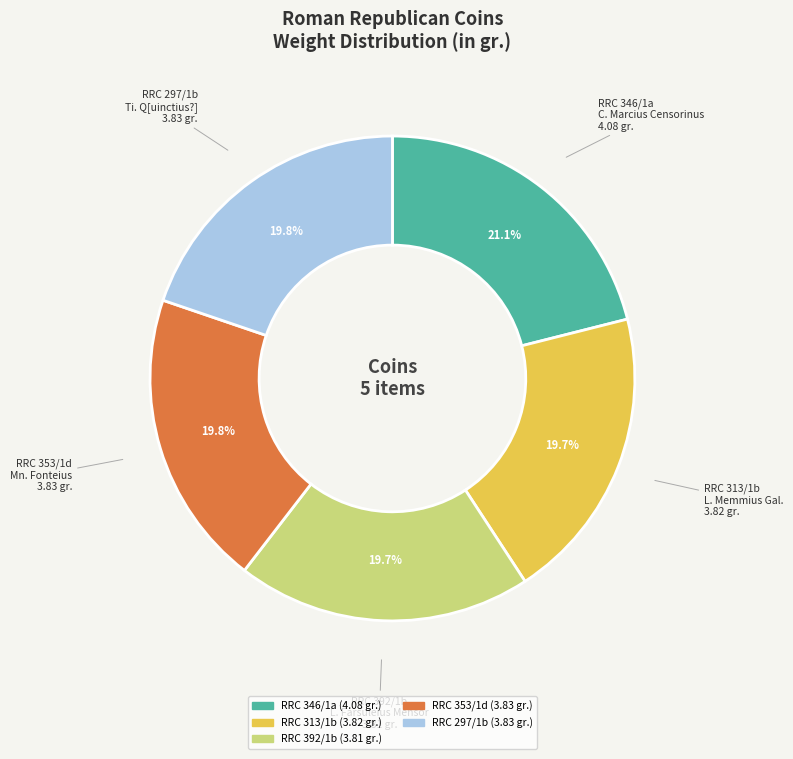

Is there a majority slice in this chart?

No